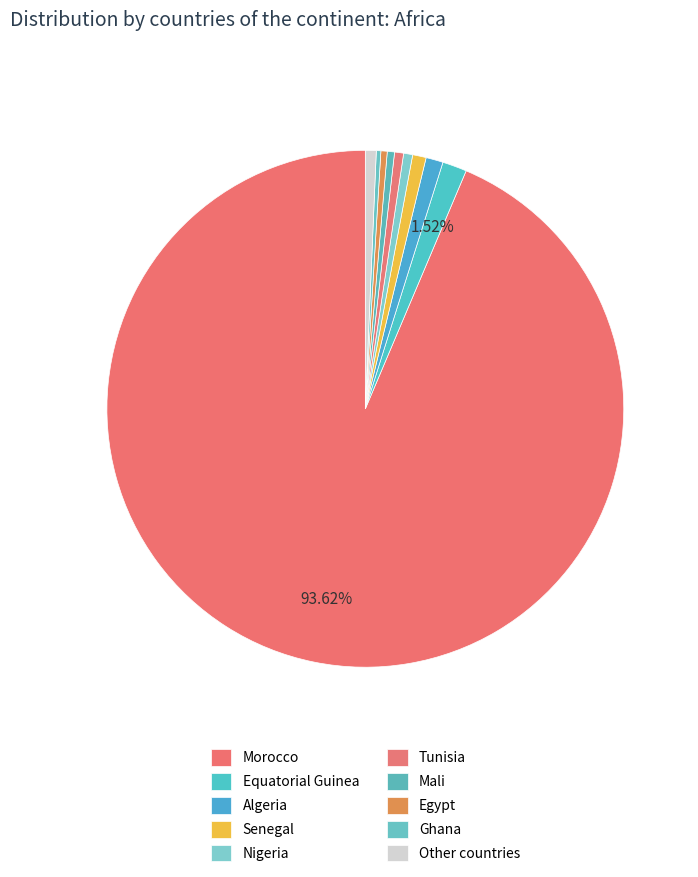

Which has a higher value, Morocco or Nigeria?

Morocco